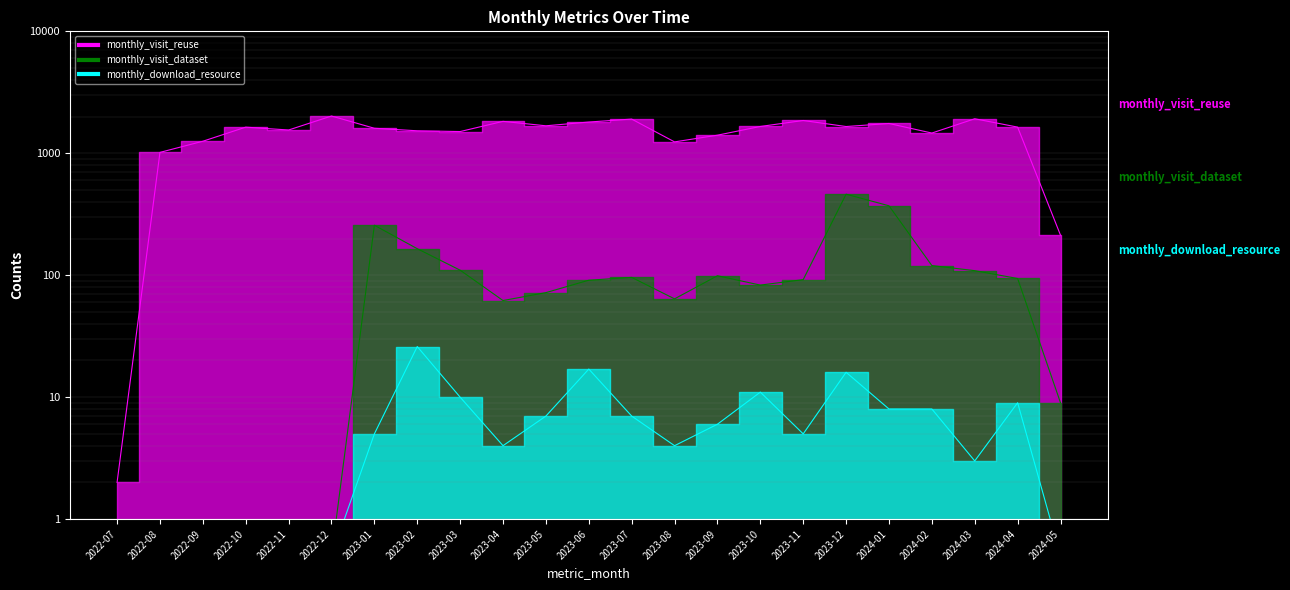

Rank the series at 2022-08 from highest to lowest value.

monthly_visit_reuse, monthly_visit_dataset, monthly_download_resource